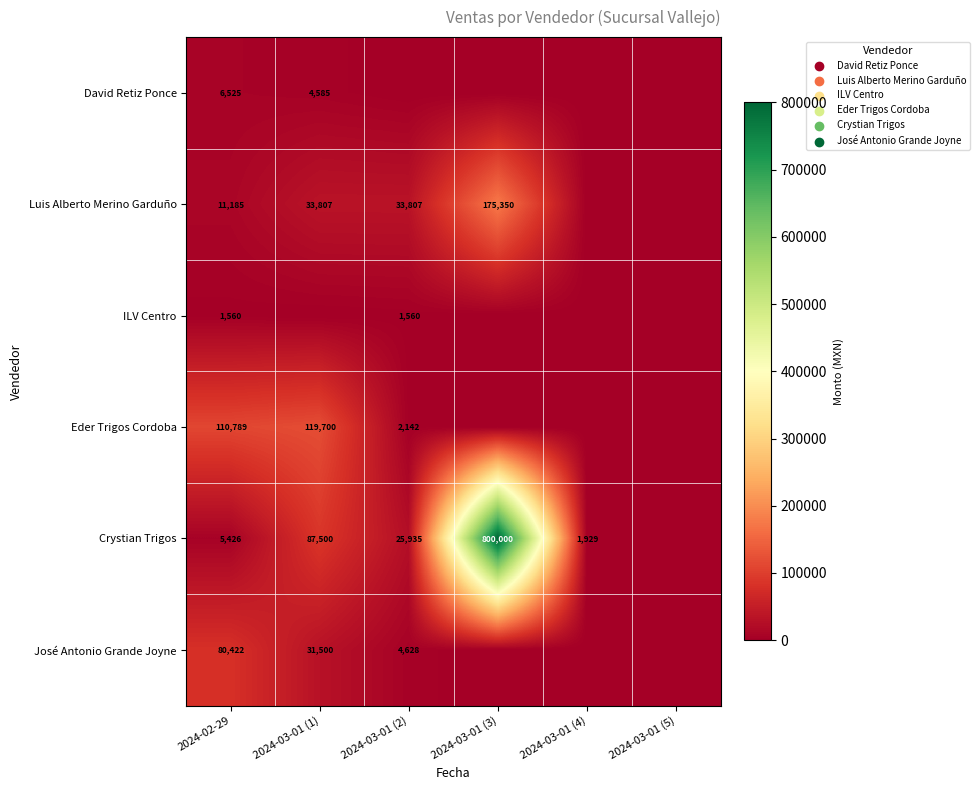

The value of Crystian Trigos at 2024-03-01 (1) is 87500. True or false?

True